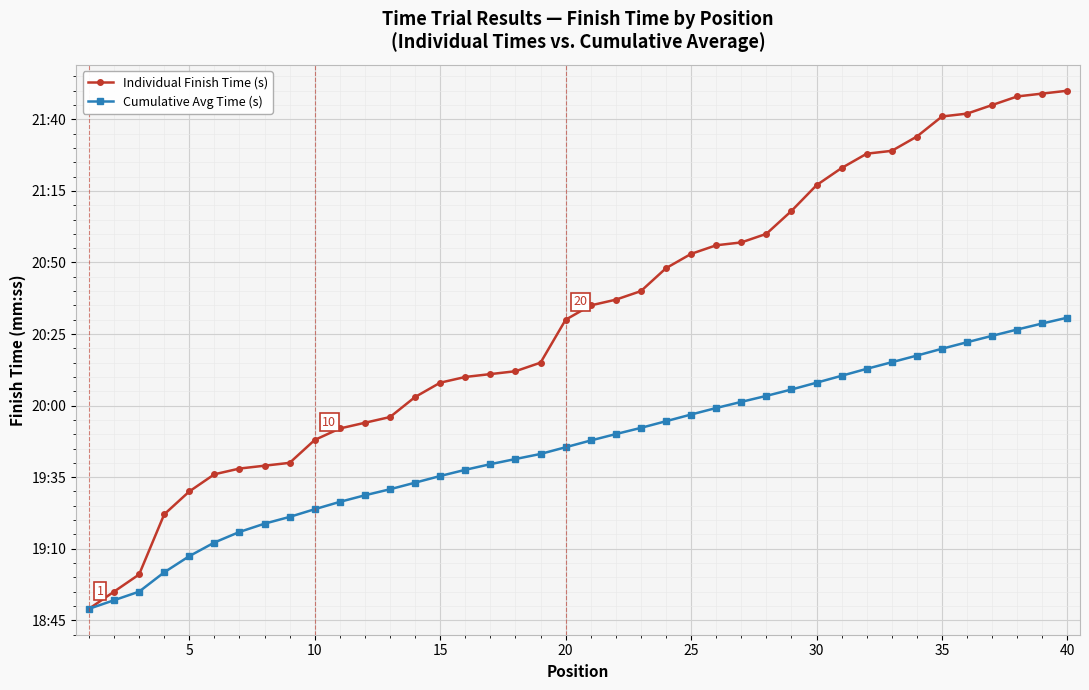

Reading left to right, extract all data points from this chart.

Individual Finish Time (s): 1129.0	1135.0	1141.0	1162.0	1170.0	1176.0	1178.0	1179.0	1180.0	1188.0	1192.0	1194.0	1196.0	1203.0	1208.0	1210.0	1211.0	1212.0	1215.0	1230.0	1235.0	1237.0	1240.0	1248.0	1253.0	1256.0	1257.0	1260.0	1268.0	1277.0	1283.0	1288.0	1289.0	1294.0	1301.0	1302.0	1305.0	1308.0	1309.0	1310.0
Cumulative Avg Time (s): 1129.0	1132.0	1135.0	1141.8	1147.4	1152.2	1155.9	1158.8	1161.1	1163.8	1166.4	1168.7	1170.8	1173.1	1175.4	1177.6	1179.5	1181.3	1183.1	1185.5	1187.8	1190.0	1192.2	1194.5	1196.9	1199.2	1201.3	1203.4	1205.6	1208.0	1210.4	1212.8	1215.2	1217.5	1219.9	1222.1	1224.4	1226.6	1228.7	1230.7